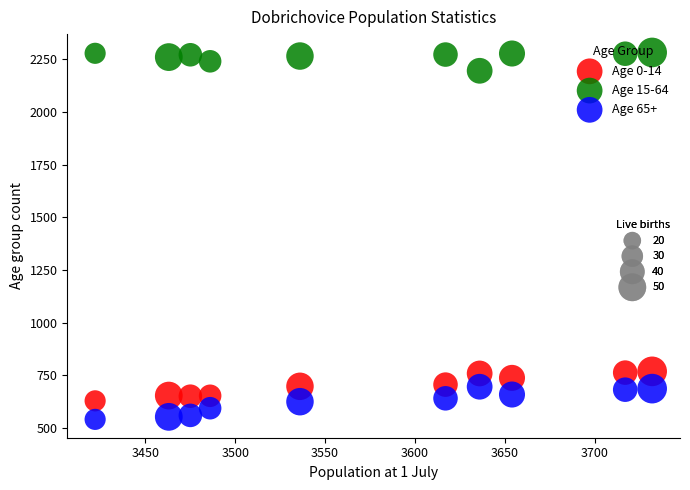

Across all data points, what is the range of Y values (max minus min)?

1742